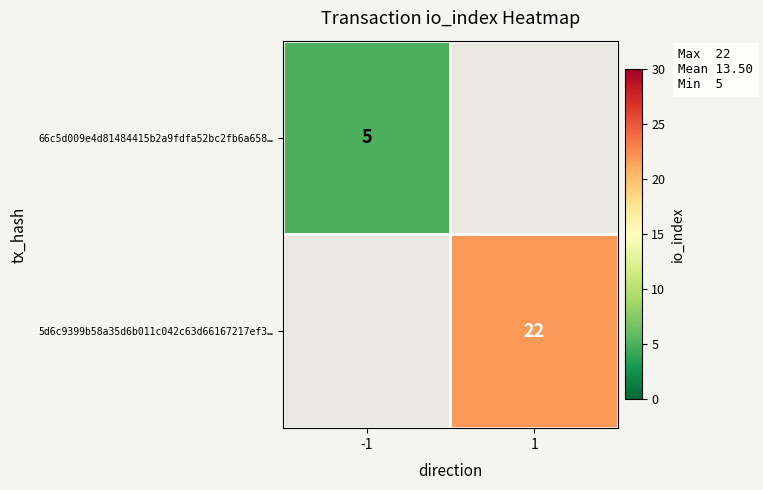

What is the total value across all series at 1?

22